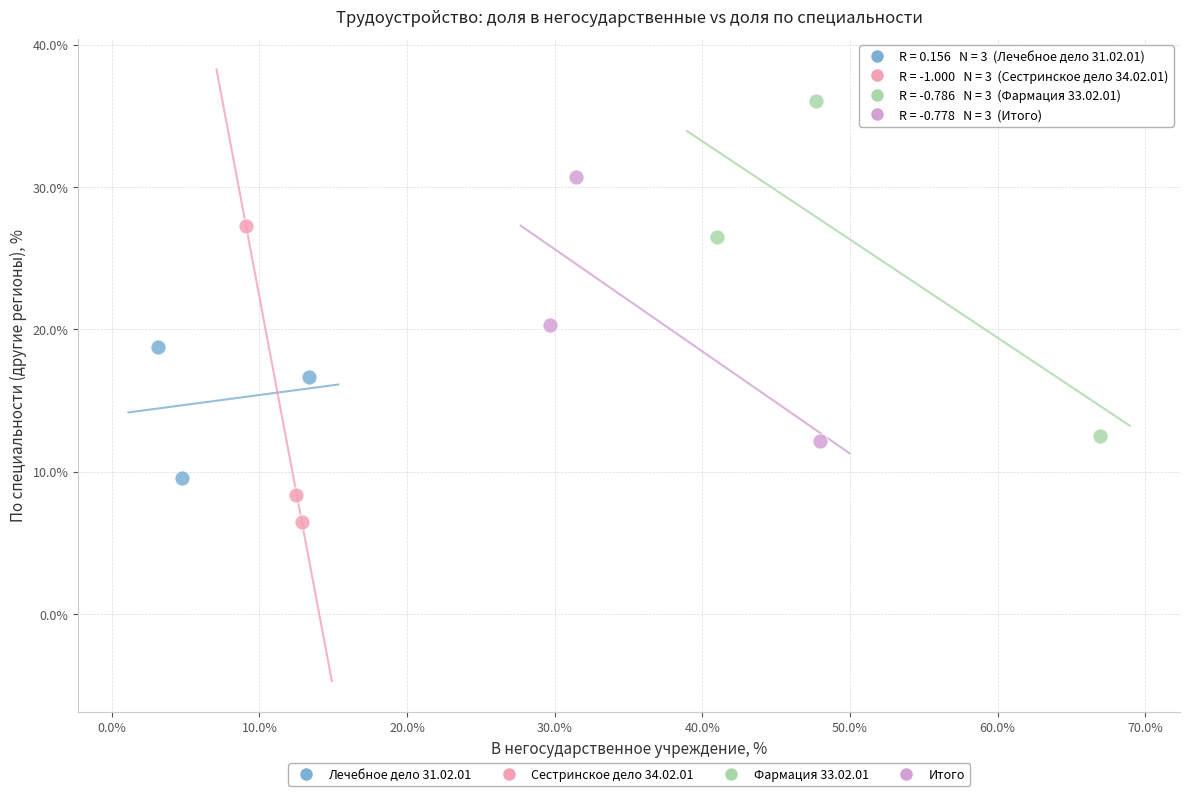

What are all the series names shown in the legend?

Лечебное дело 31.02.01, Сестринское дело 34.02.01, Фармация 33.02.01, Итого